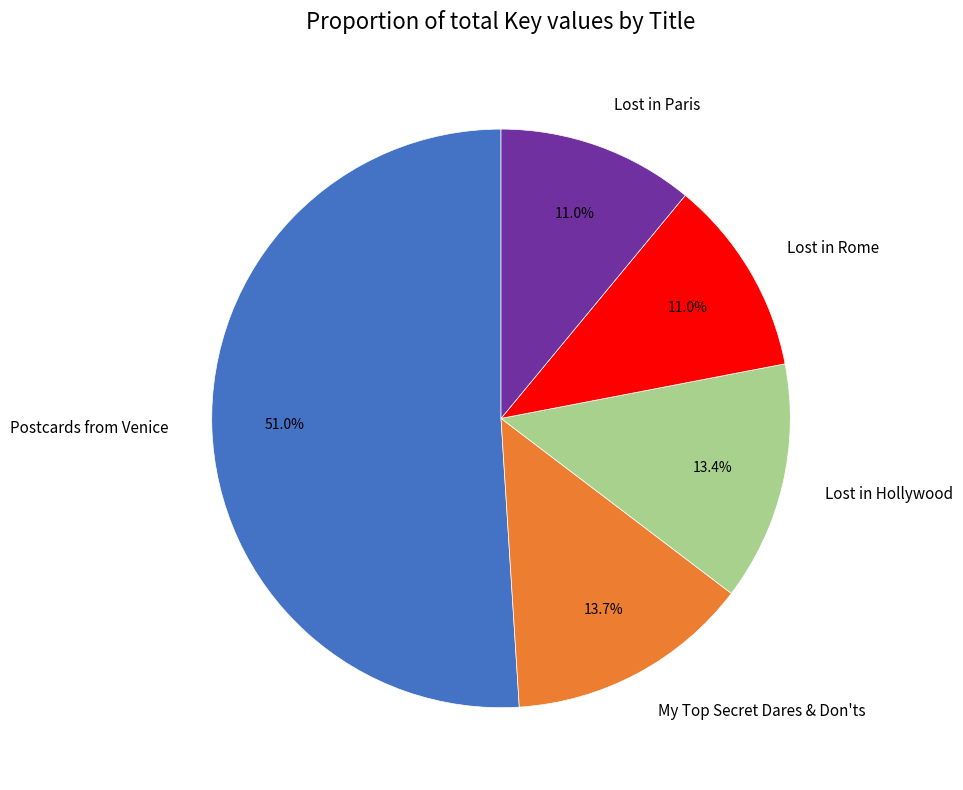

Count the number of slices in the pie.

5